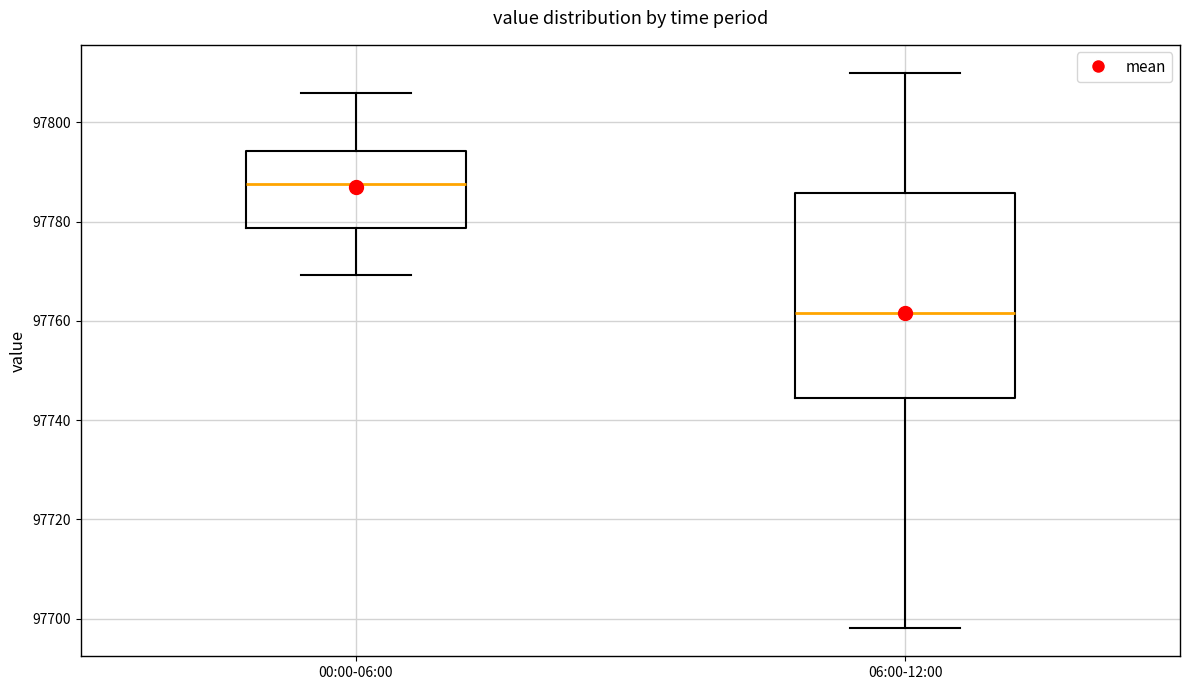

Reading left to right, transcribe this box plot: for each box, give where its median line is, the range the box spans, and where its two whiskers end, as read against the y-axis. The values are not printed on the chart, so give them approximately, as read against the axis.

00:00-06:00: median 97788, box 97778 to 97794, whiskers 97770 to 97806
06:00-12:00: median 97762, box 97744 to 97786, whiskers 97698 to 97810